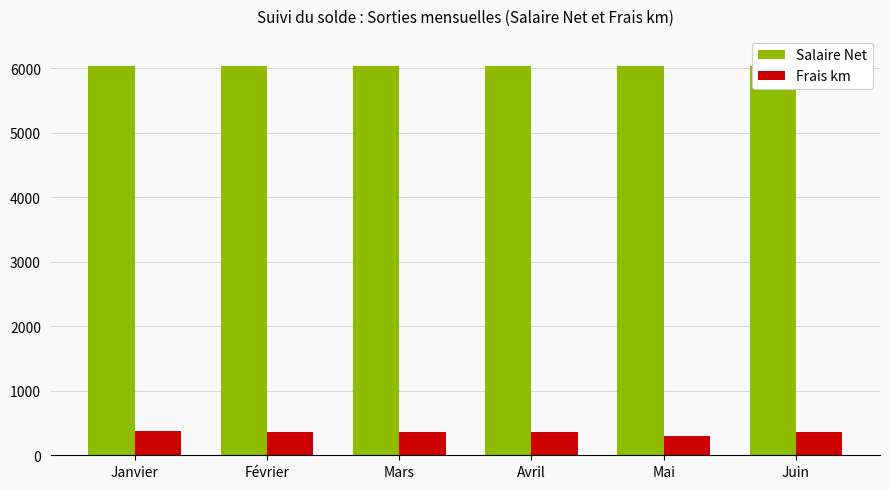

What is the minimum value shown in the chart?

303.5